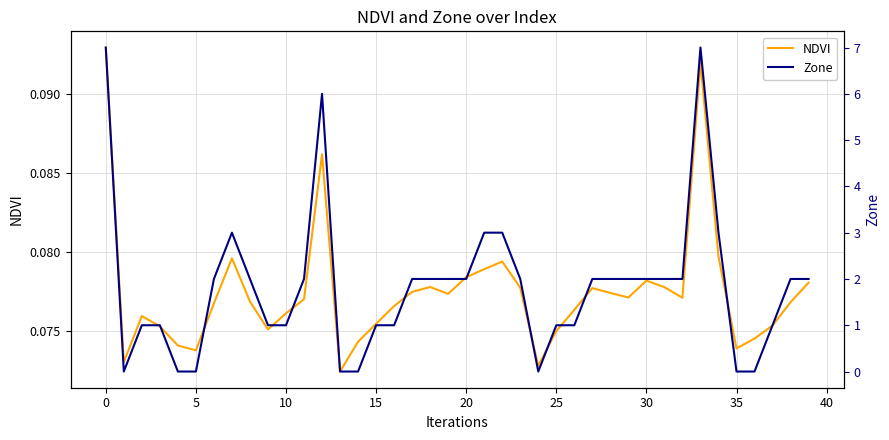

What is the difference between the highest and lowest values at 33?

6.9